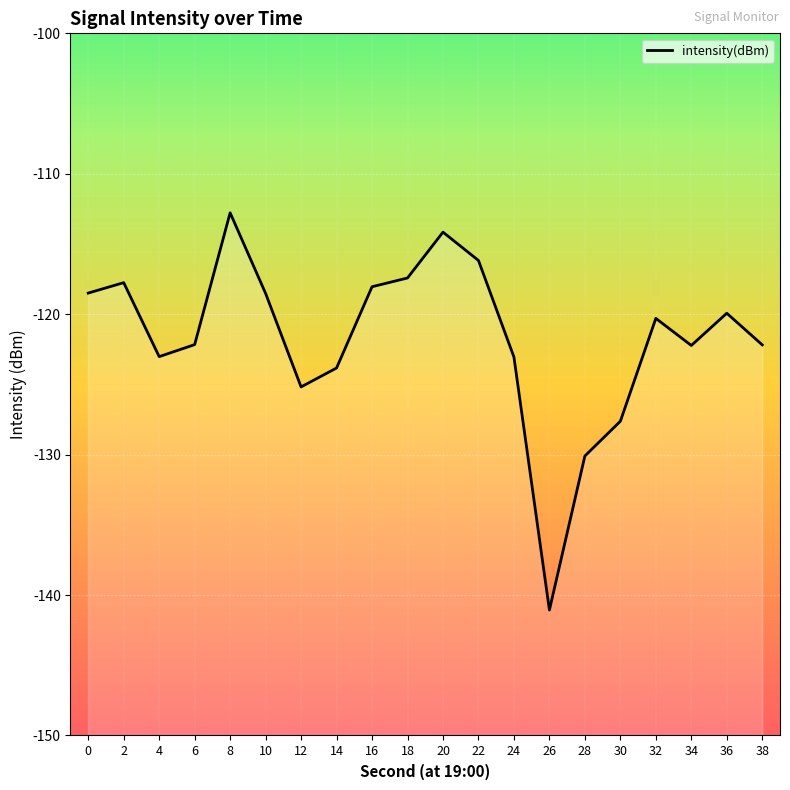

The chart shows a value of -90.0 at 28. True or false?

False